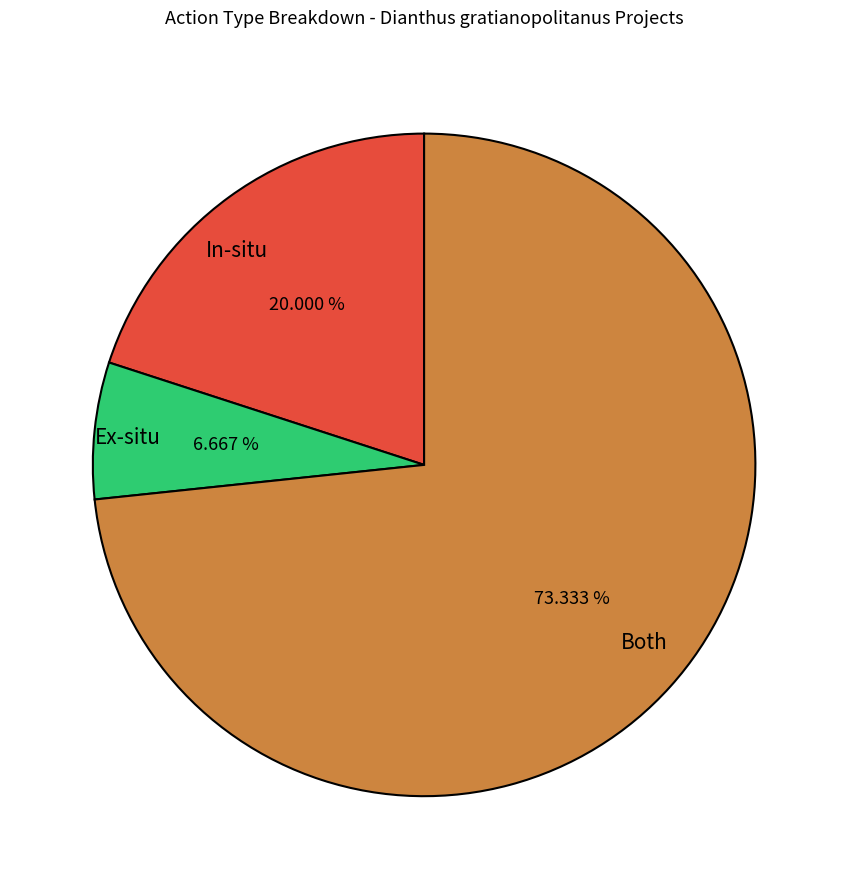

To the nearest percent, what is the average slice percentage?

33%